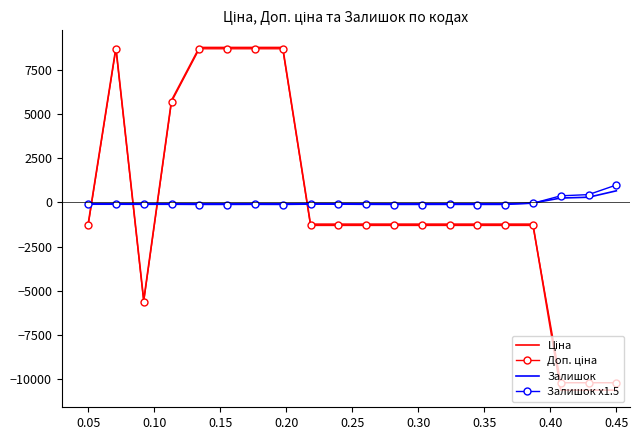

What is the minimum value shown in the chart?

-10609.6